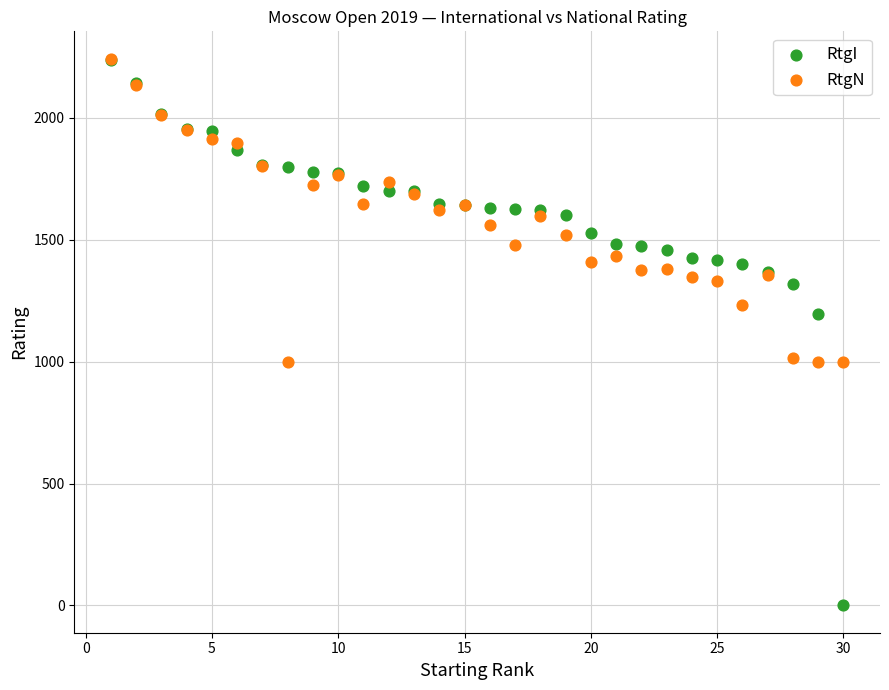

Which series contains the lowest Y value?

RtgI